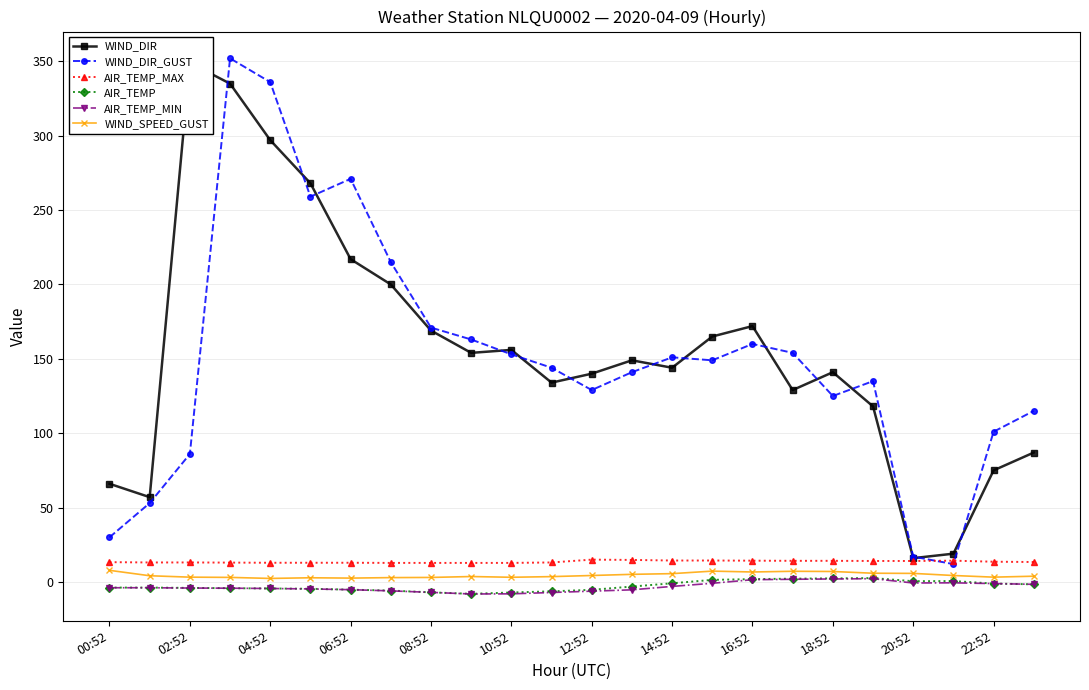

True or false: AIR_TEMP_MAX has a value of 14.2 at 17.

True